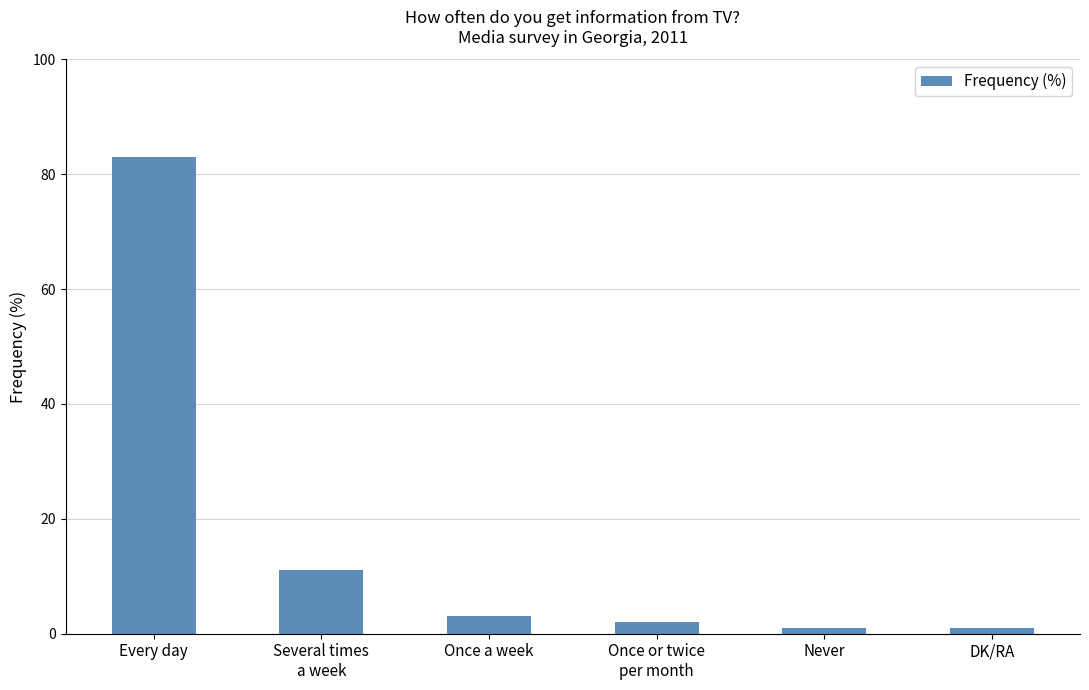

What is the difference between the maximum and second lowest values?

82